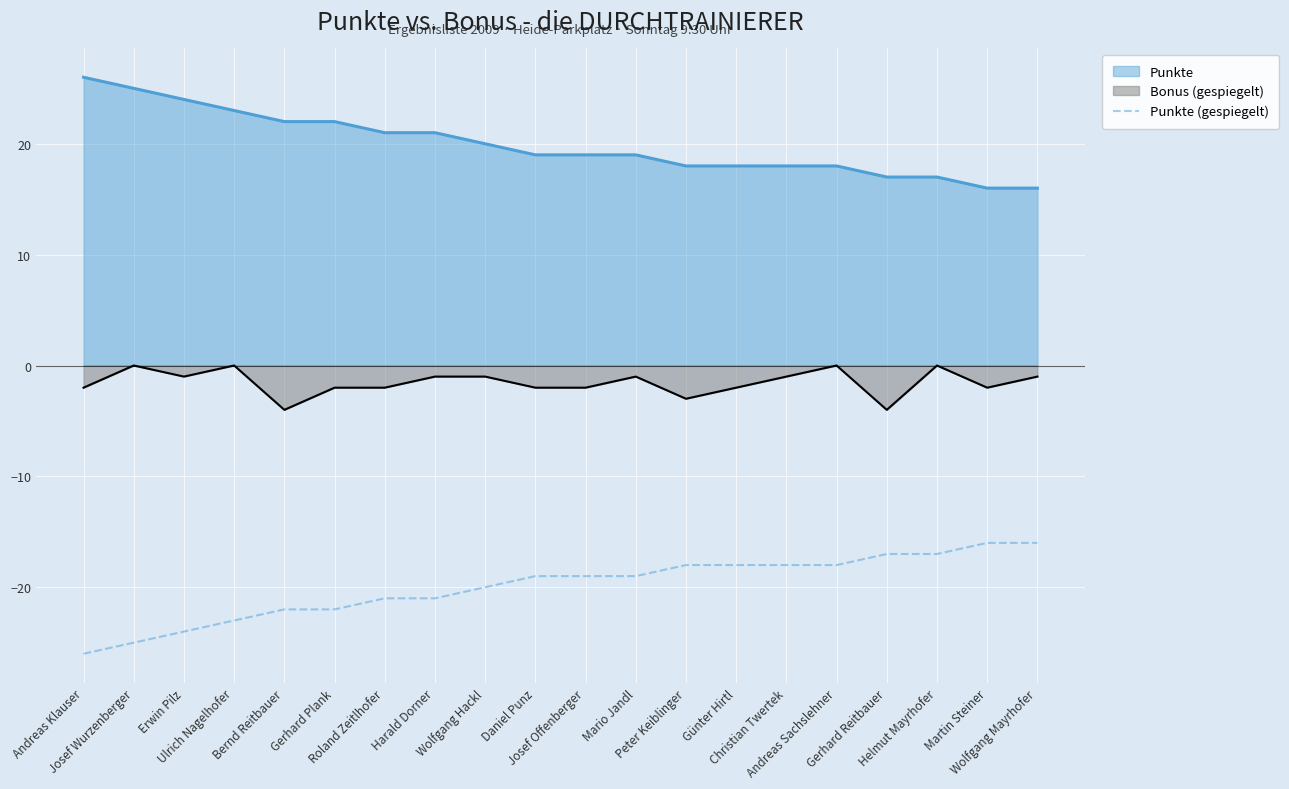

List the series in order of their overall mean, highest first.

Punkte, Bonus (gespiegelt), Punkte (gespiegelt)